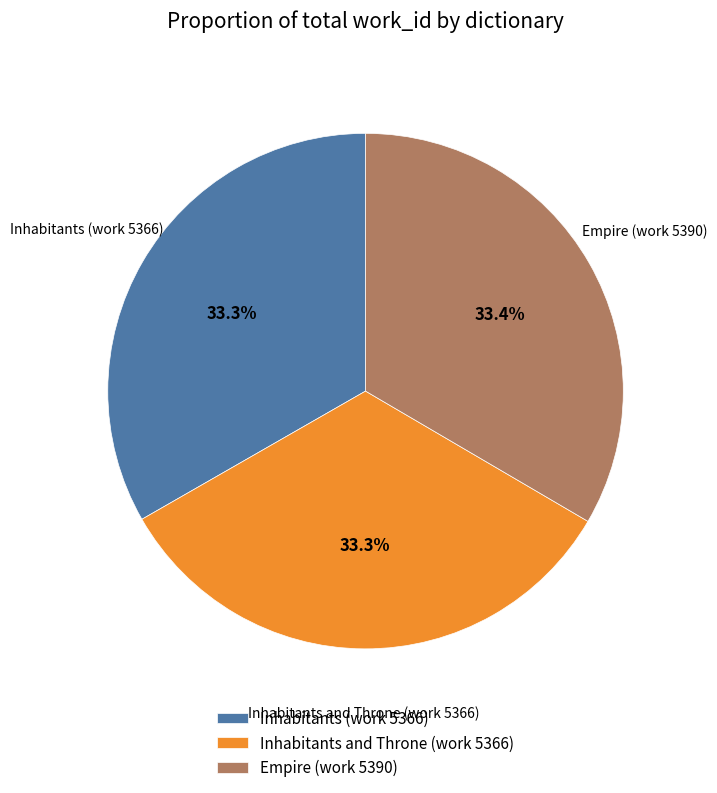

Is it true that Empire (work 5390) is 33% of the pie?

True